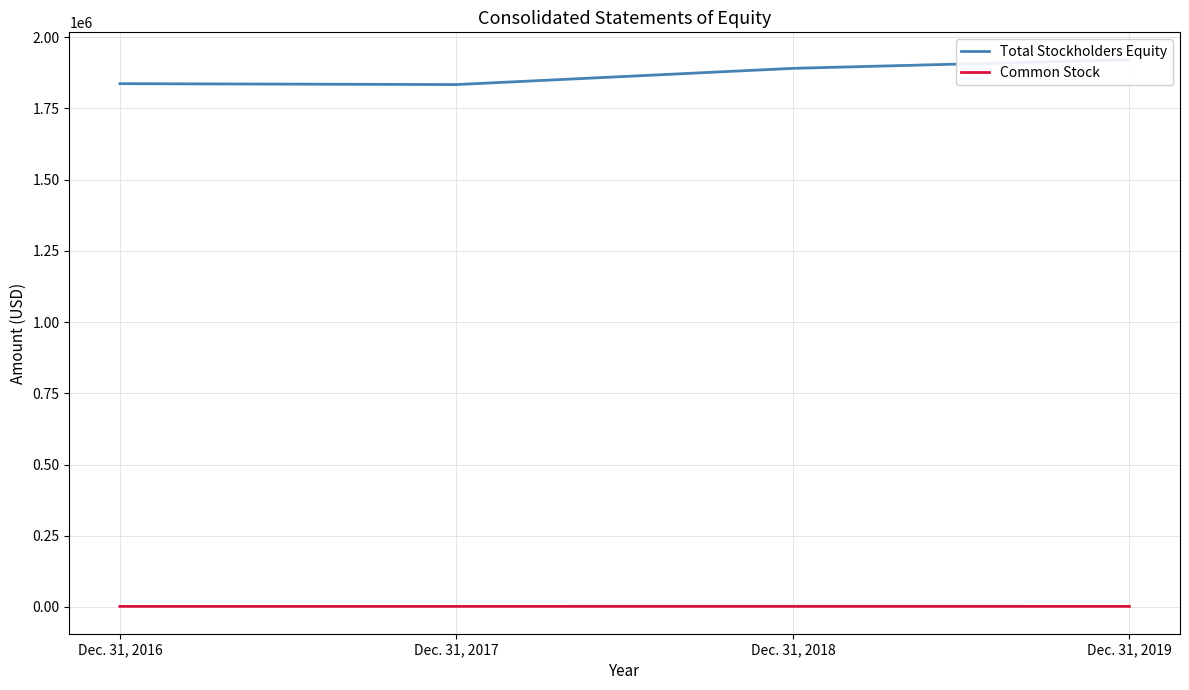

Reading left to right, what are all the values shown in this chart?

Total Stockholders Equity: 1836787	1833645	1890593	1921062
Common Stock: 2002	2003	2045	2002